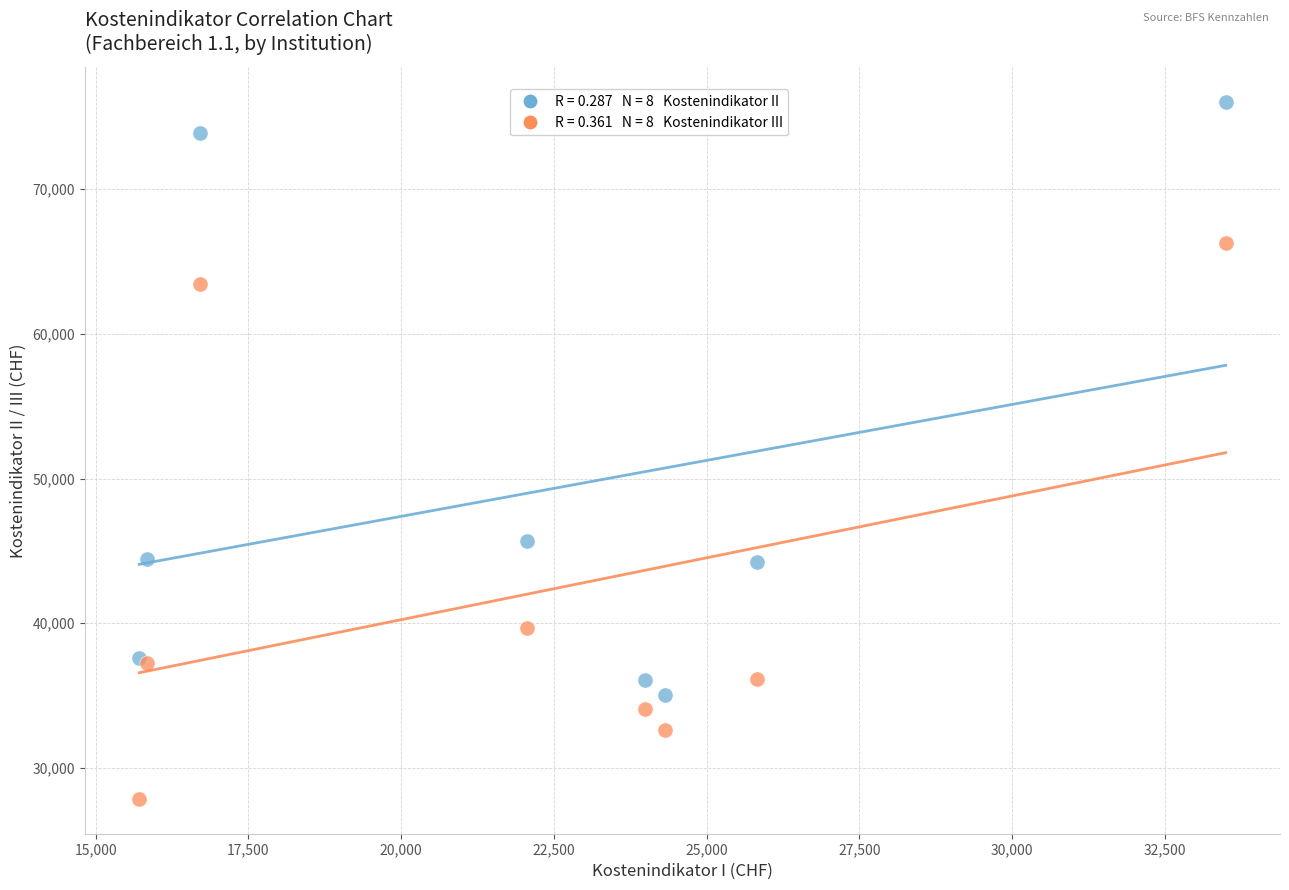

Across all series, what Y value is closest to 51946?

45677.9